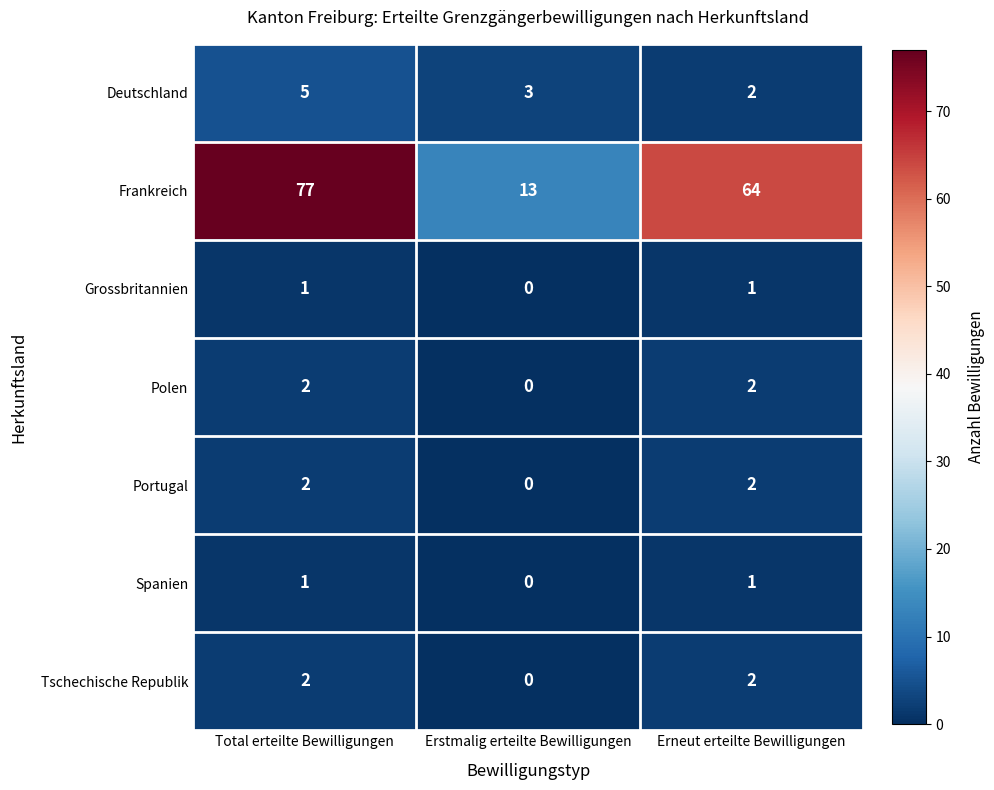

Where is Frankreich nearest to the value 45?

Erneut erteilte Bewilligungen